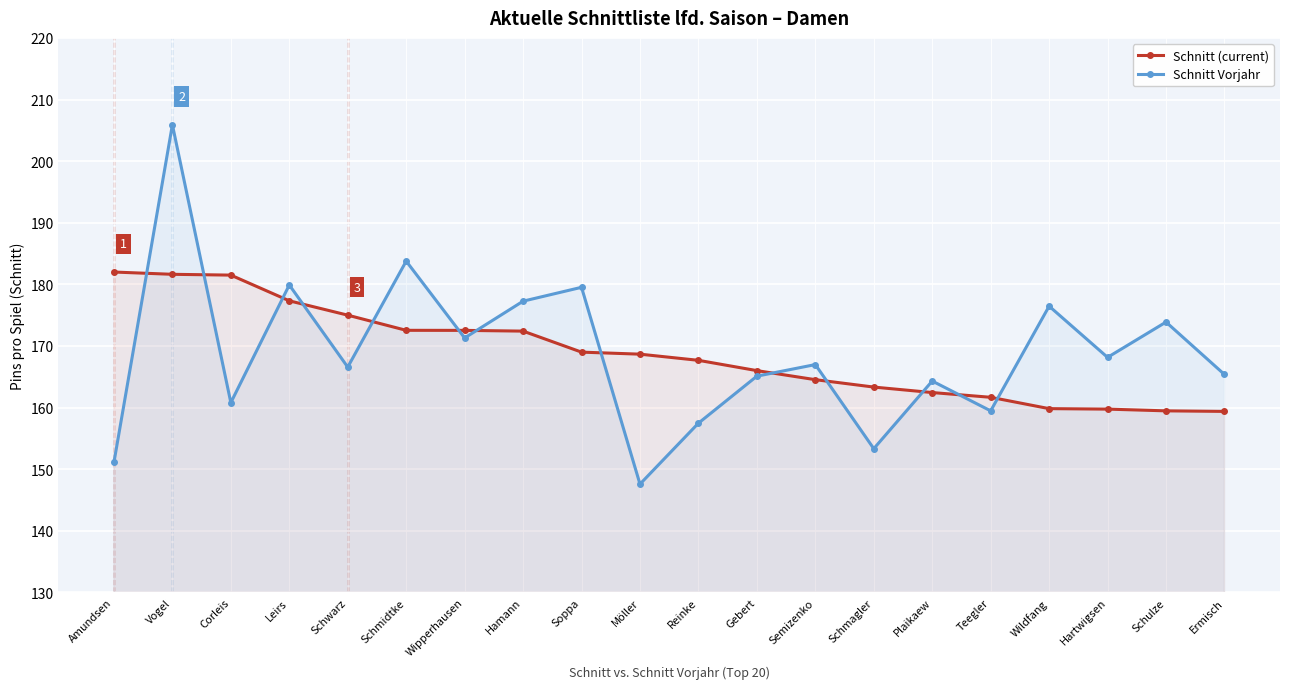

What is the difference between the highest and lowest values at Soppa?

10.5